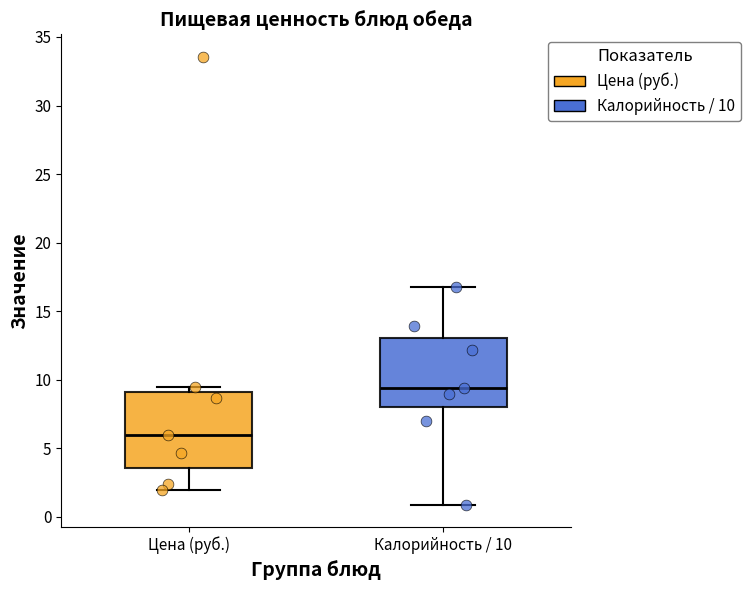

Which box has the lowest median line?

Цена (руб.)